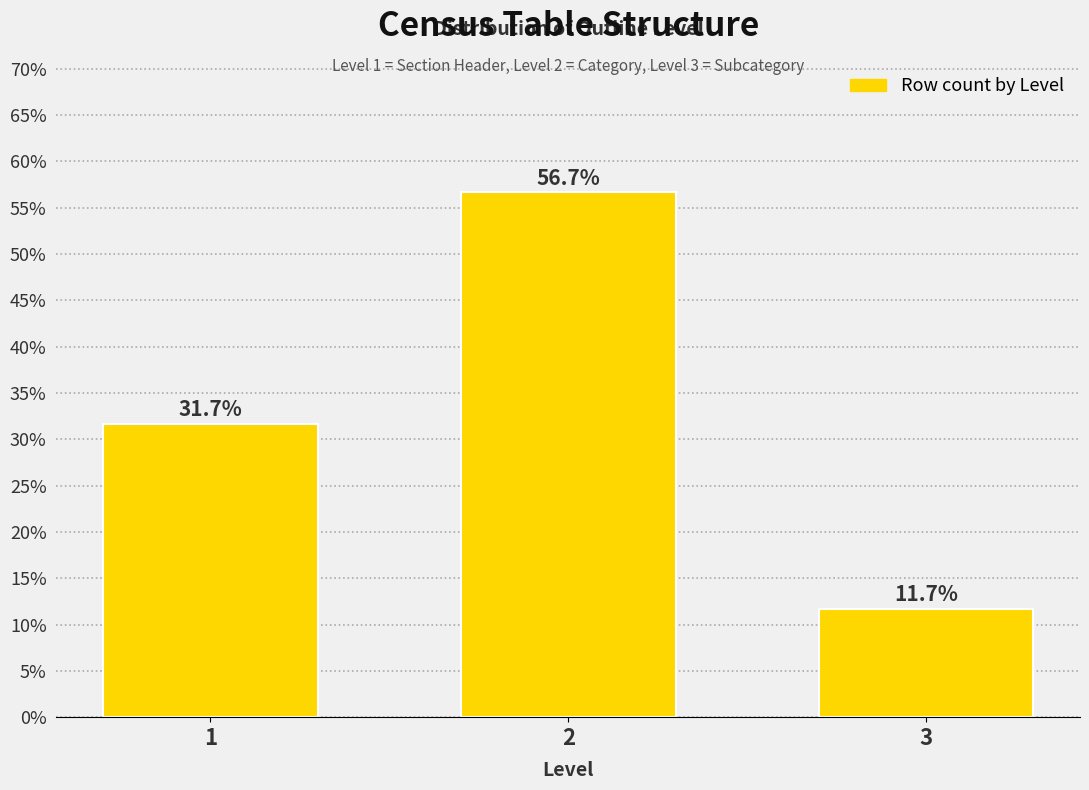

Reading right to left, list all the values displayed in this chart.

3=11.7	2=56.7	1=31.7